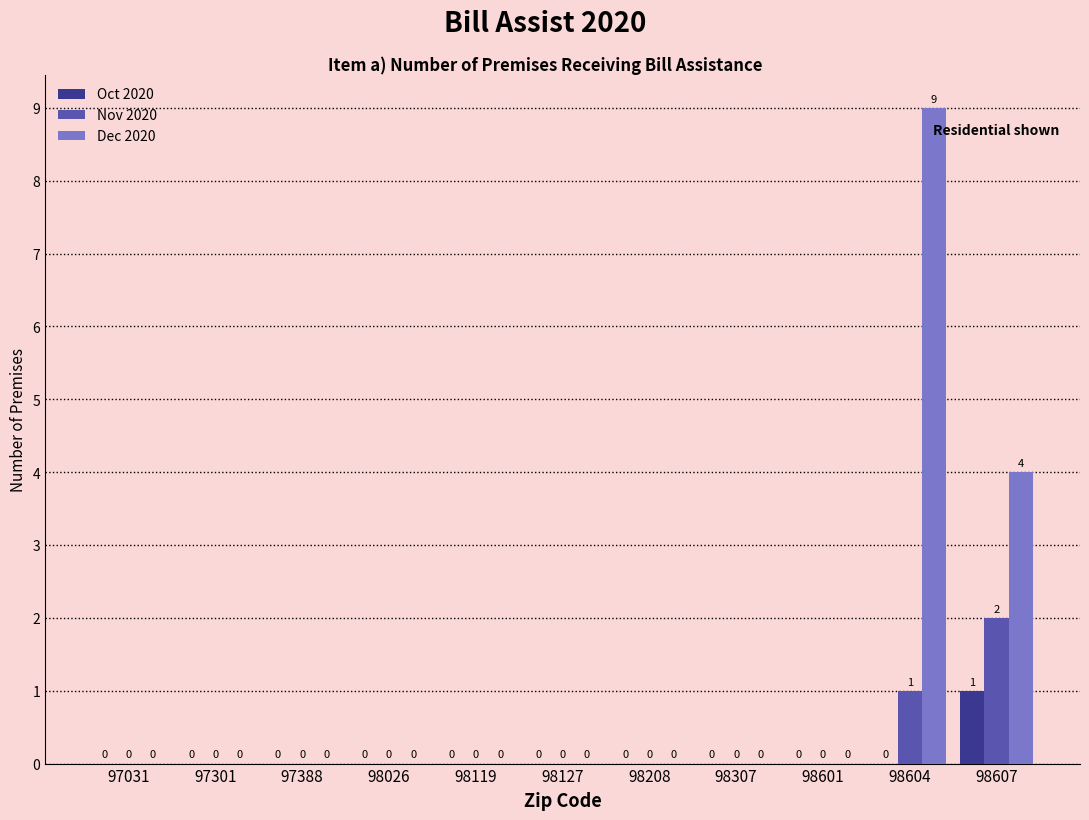

How many data points in Dec 2020 are above 0?

2